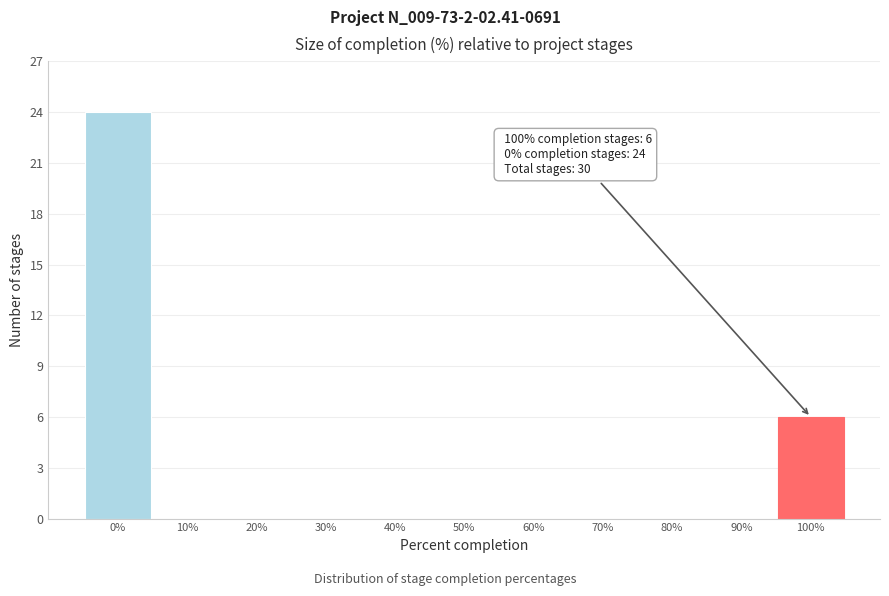

Over which range of the x-axis is the bar tallest?

-5 to 5